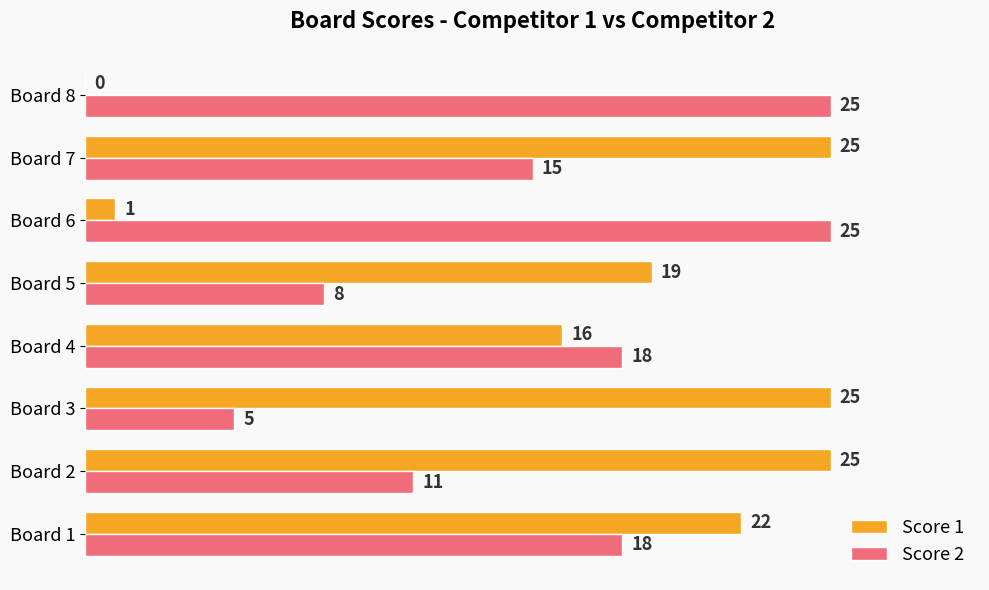

What is the sum of the Score 2 values at Board 8 and Board 4?

43